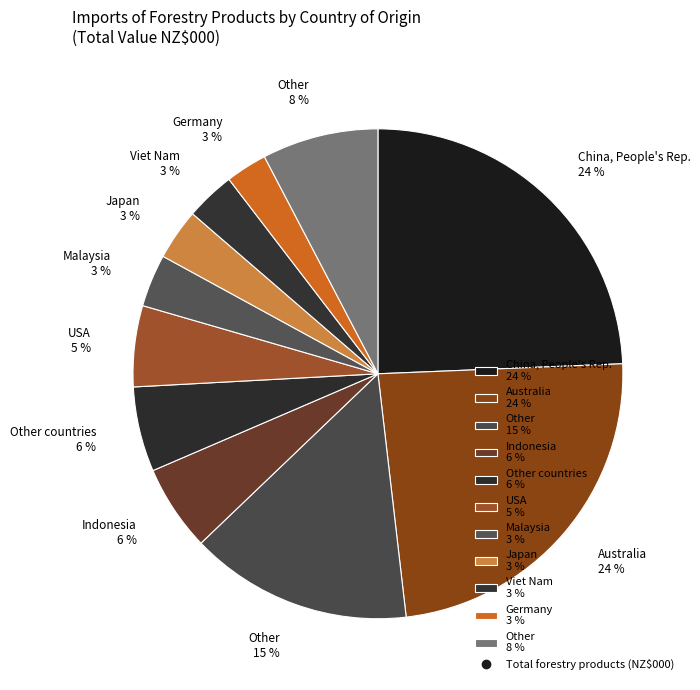

To the nearest percent, what is the average slice percentage?

9%